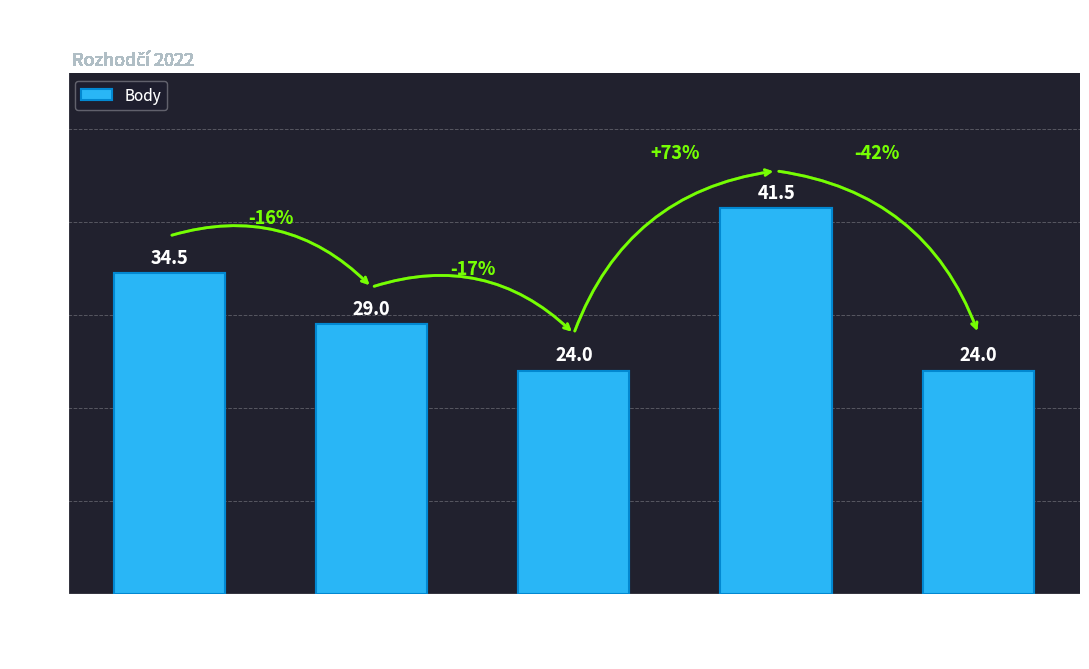

What is the maximum value shown in the chart?

41.5